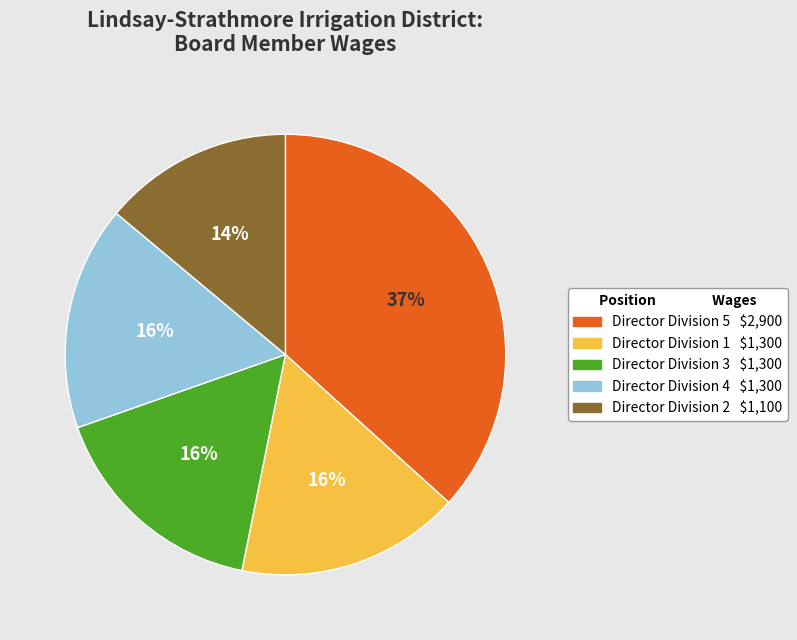

Count the number of slices in the pie.

5